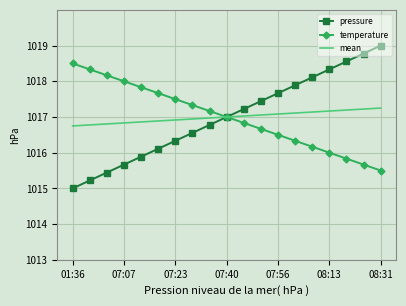

Which series has the largest range (max minus min)?

pressure